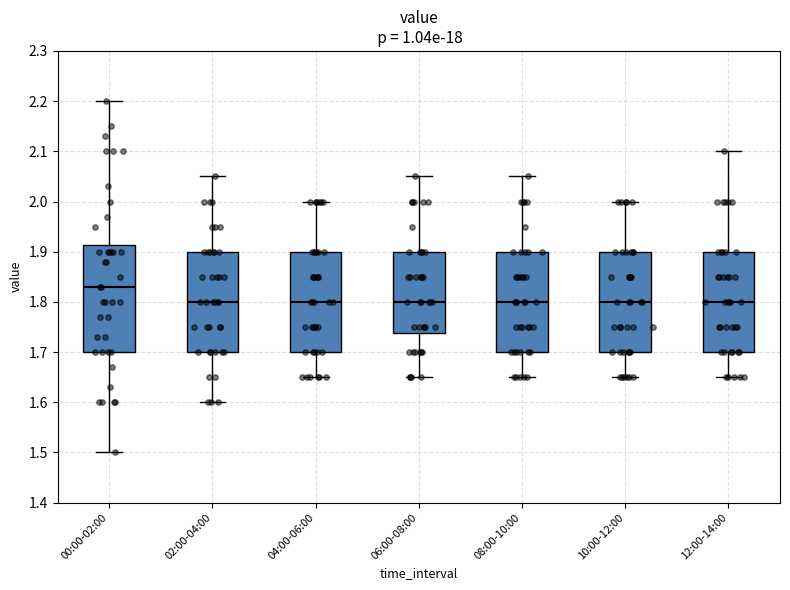

Where does the lower whisker of the box for 00:00-02:00 end on the y-axis? The values are not printed on the chart, so give them approximately, as read against the axis.

1.50